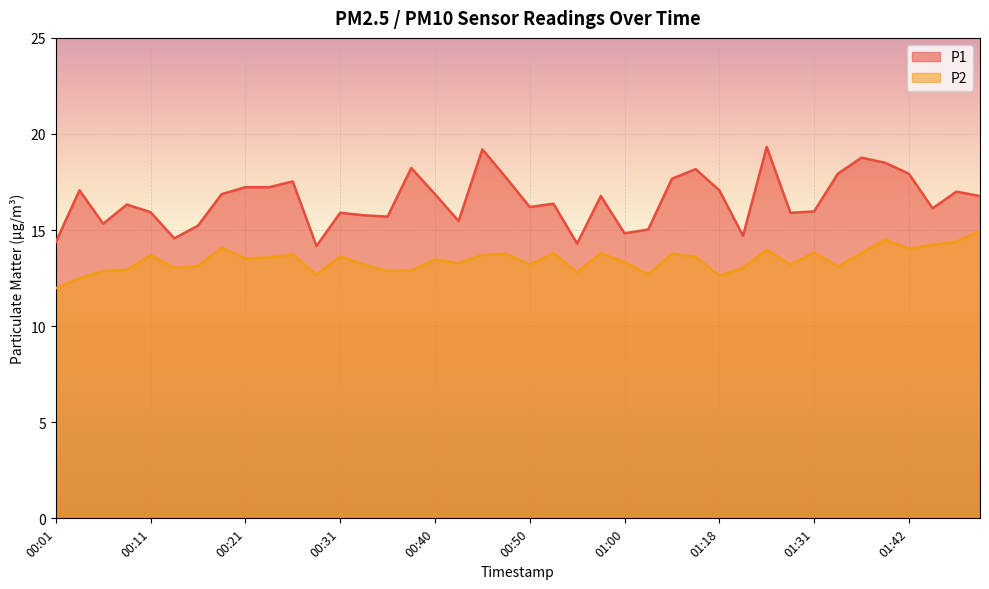

In P1, how many points are lower than both neighbors (excluding endpoints)?

11